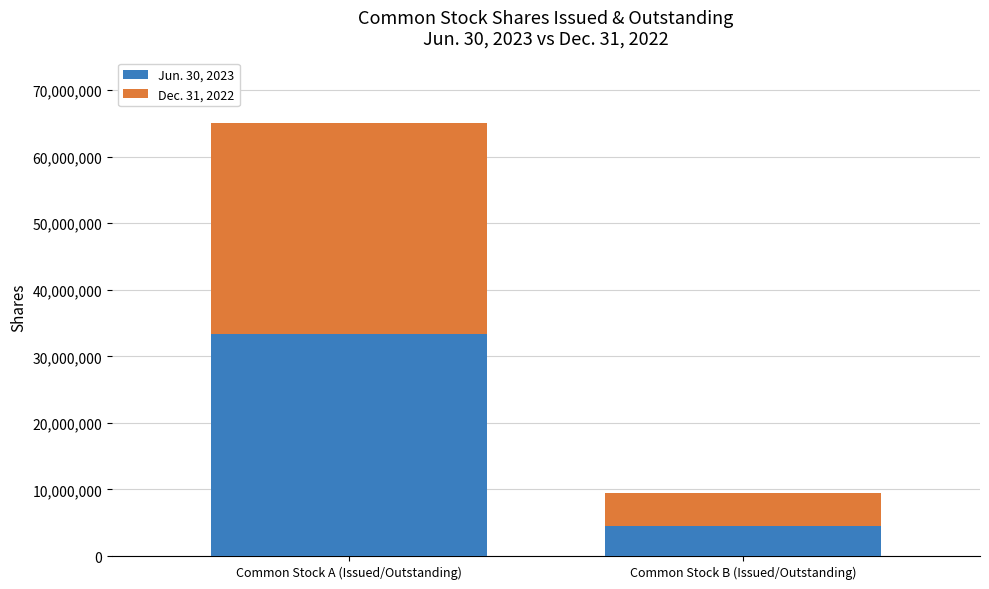

What is the difference between the Jun. 30, 2023 values at Common Stock A (Issued/Outstanding) and Common Stock B (Issued/Outstanding)?

28816340